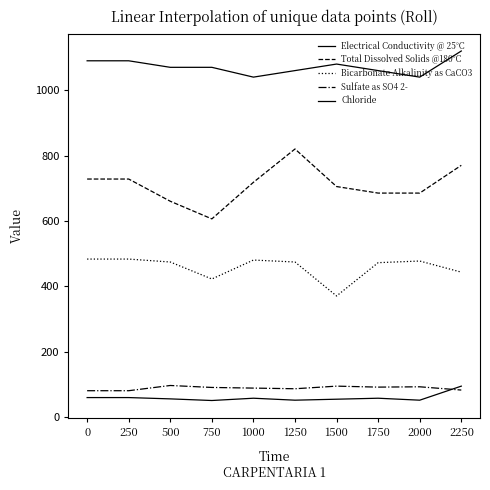

True or false: Total Dissolved Solids @180°C and Sulfate as SO4 2- cross at least once.

False